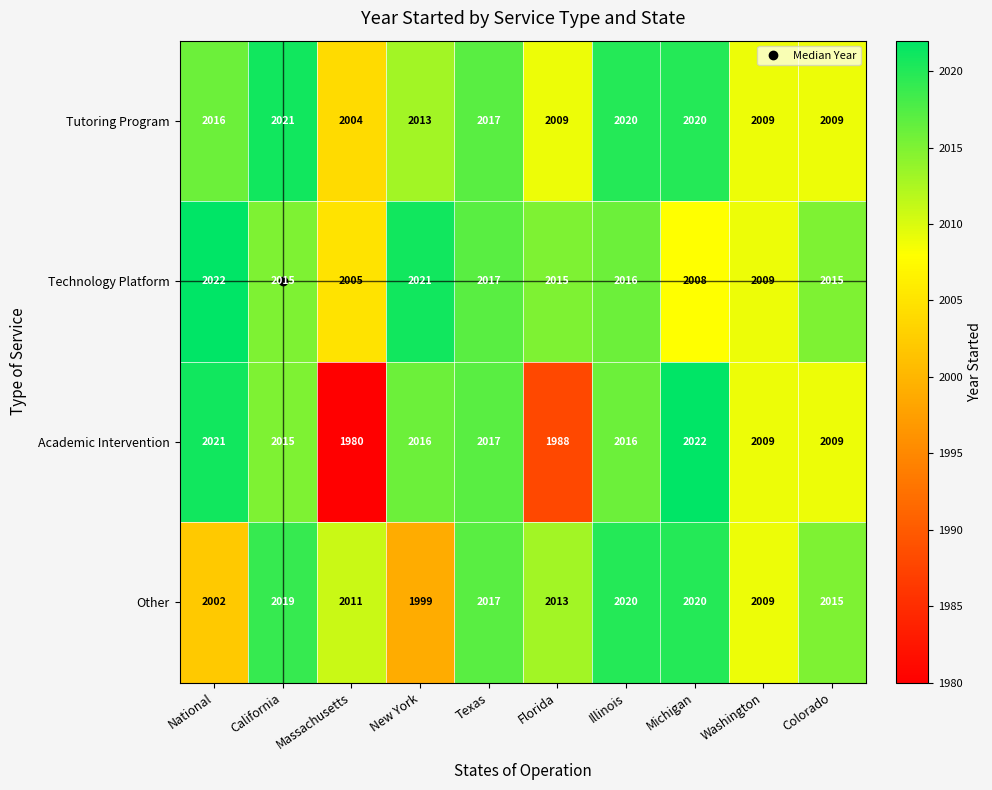

Where is Tutoring Program nearest to the value 2012?

New York